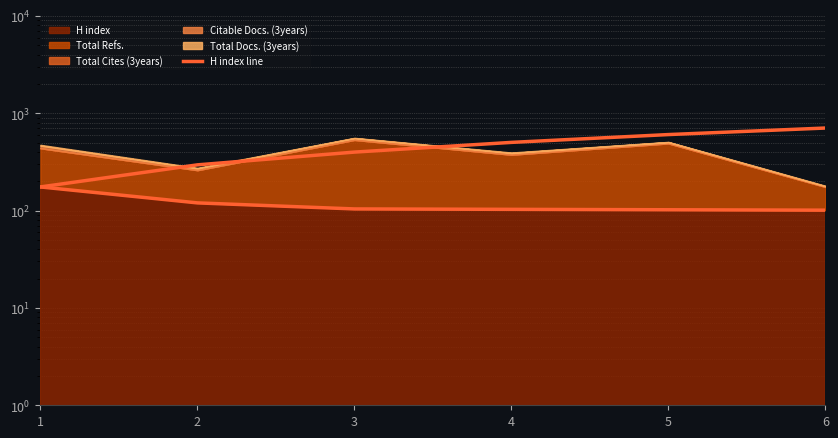

Which label corresponds to the largest value in the chart?

1